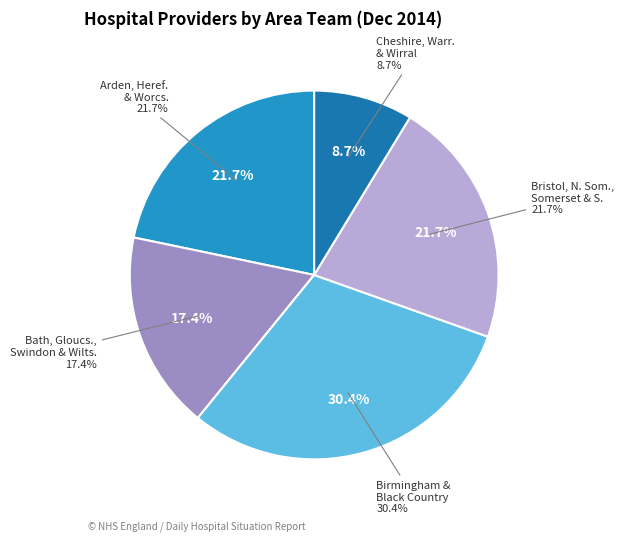

Does any single category account for the majority?

No